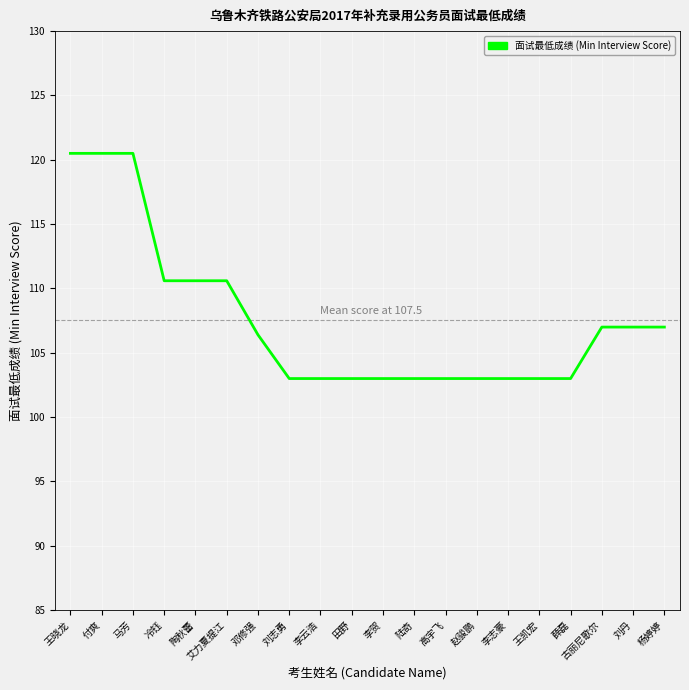

What is the average value?

107.5